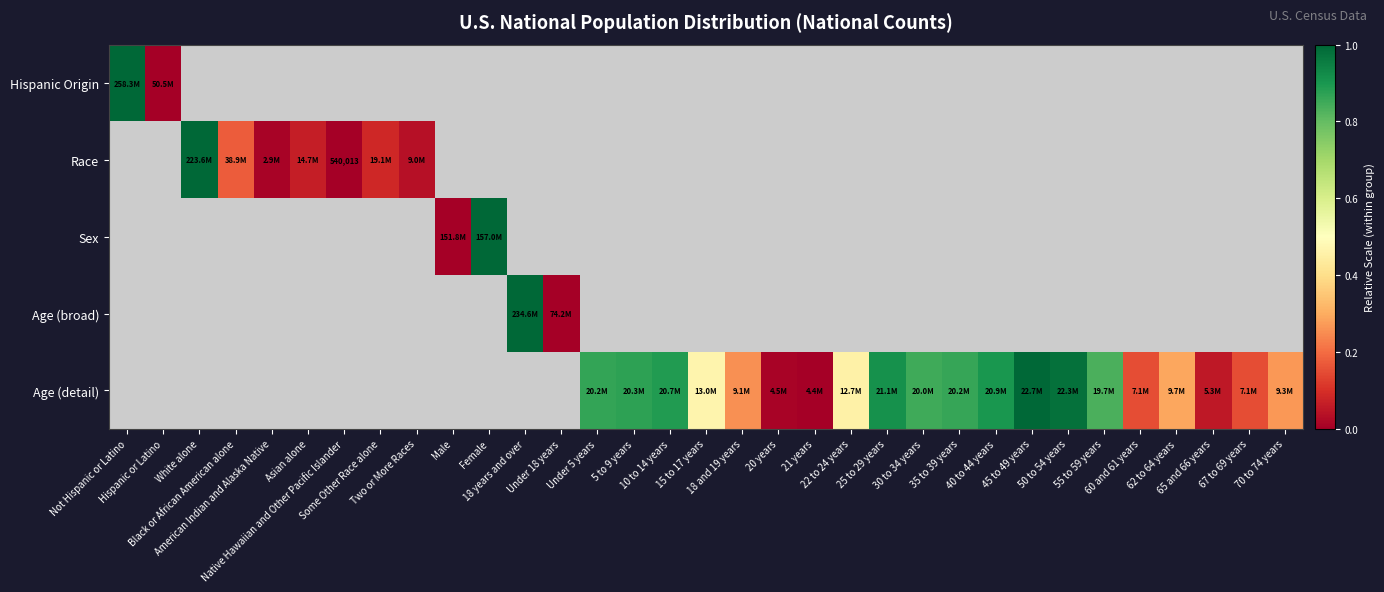

At how many categories does at least one series exceed 0?

28